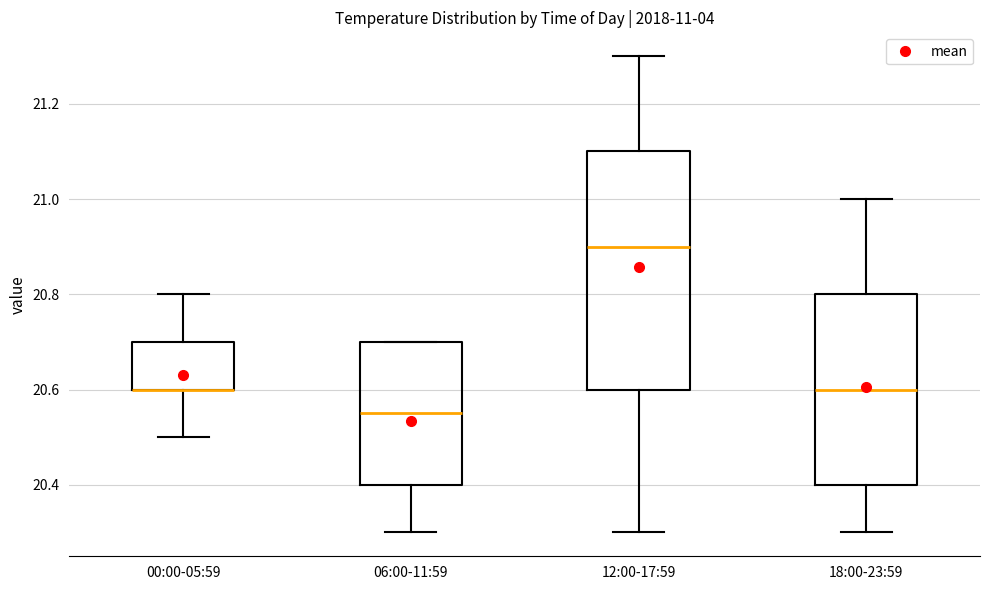

Reading left to right, read every box against the y-axis: the position of its median line, the range the box covers, and the ends of its whiskers. The values are not printed on the chart, so give them approximately, as read against the axis.

00:00-05:59: median 20.60 (drawn on the box's lower edge), box 20.60 to 20.70, whiskers 20.50 to 20.80
06:00-11:59: median 20.56, box 20.40 to 20.70, whiskers 20.30 to 20.70
12:00-17:59: median 20.90, box 20.60 to 21.10, whiskers 20.30 to 21.30
18:00-23:59: median 20.60, box 20.40 to 20.80, whiskers 20.30 to 21.00